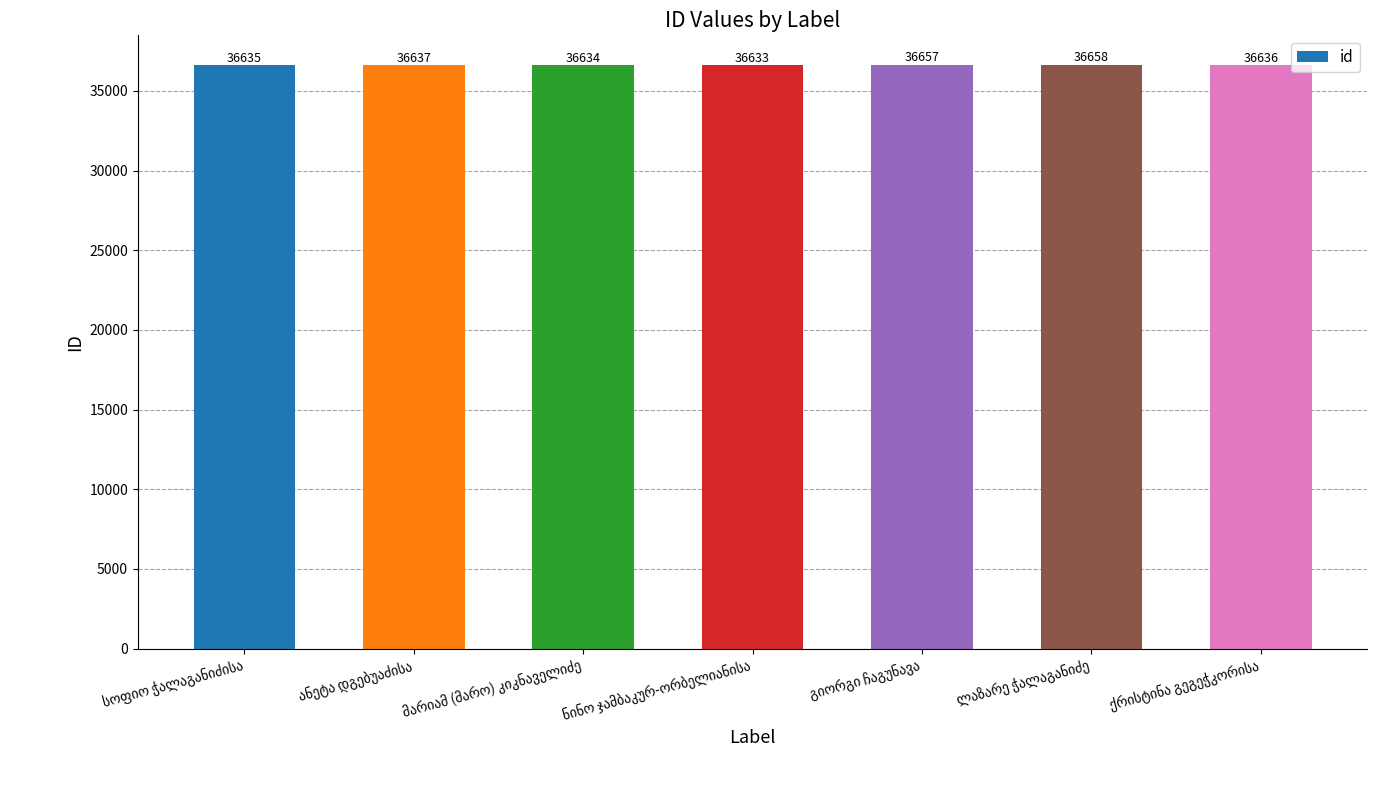

What is the smallest value displayed?

36633